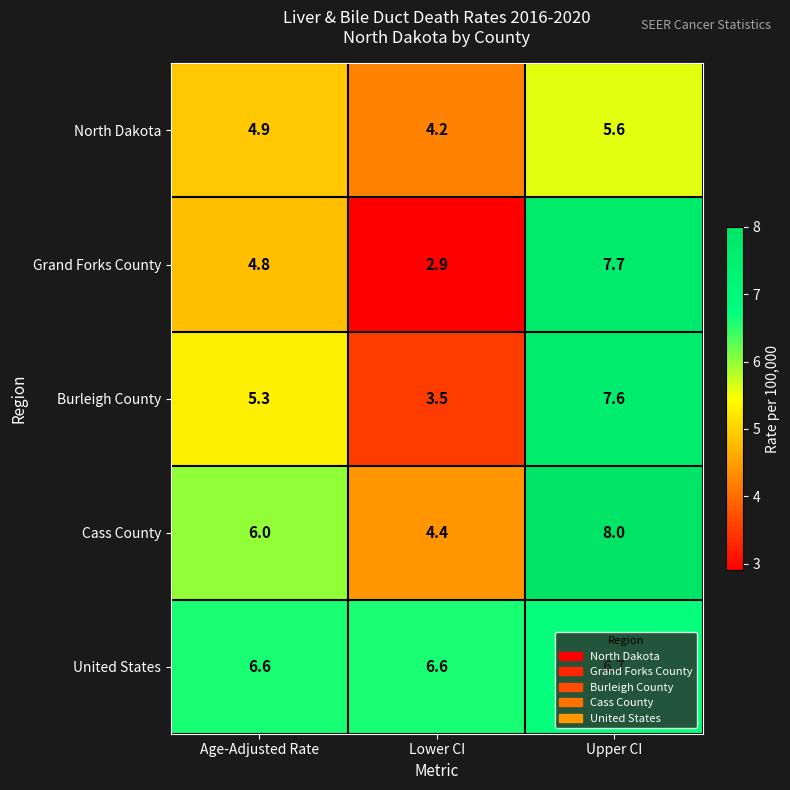

At which category is the sum across all series the highest?

Upper CI